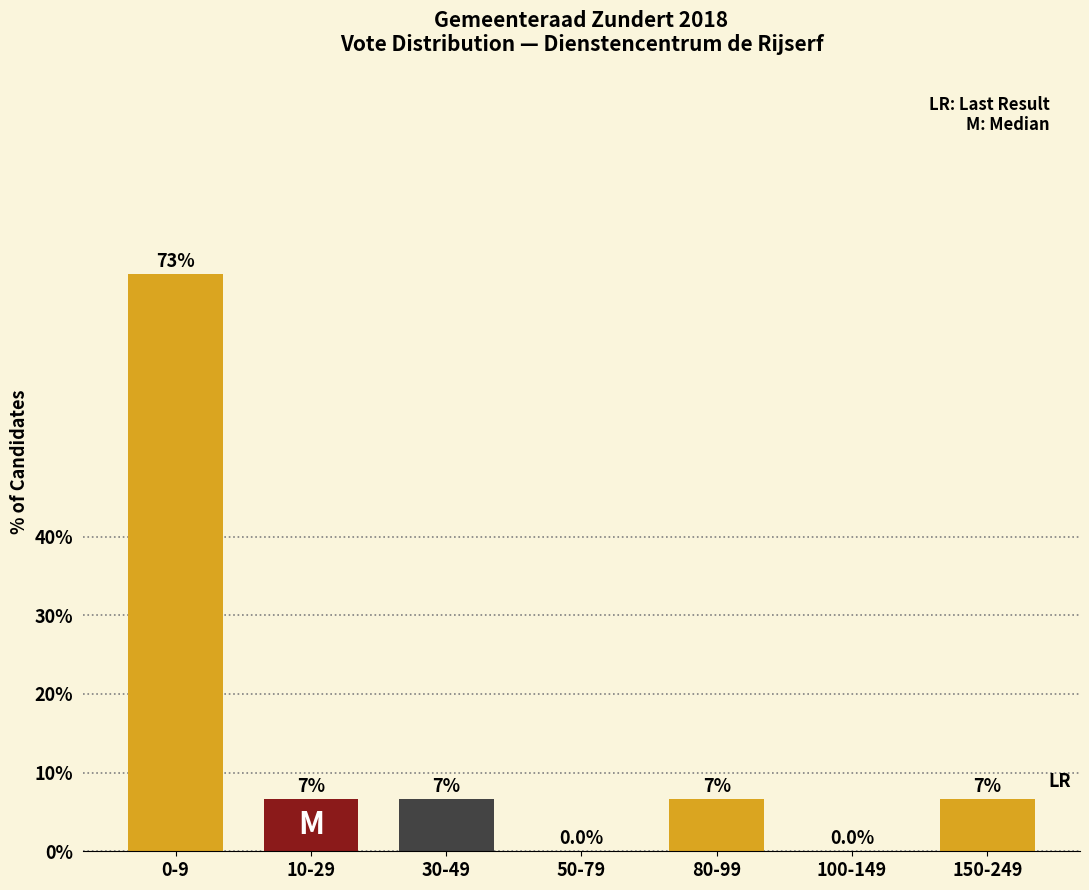

Are the bars horizontal?

No